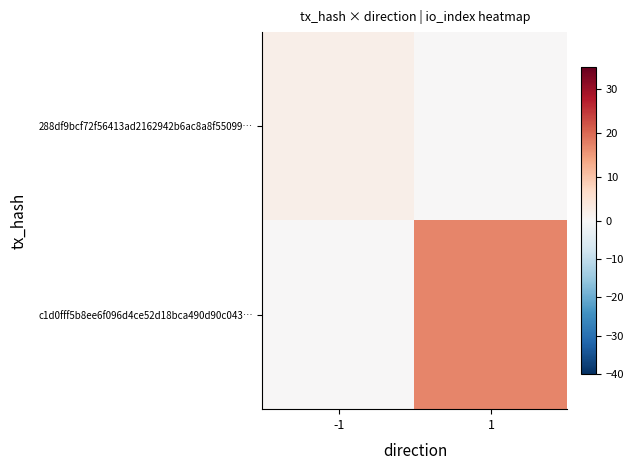

What is the total value across all series at -1?

2